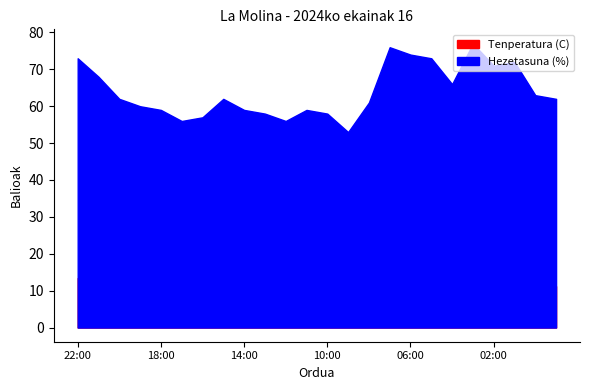

What is the difference between the maximum and minimum values in the Tenperatura (C) series?

11.3